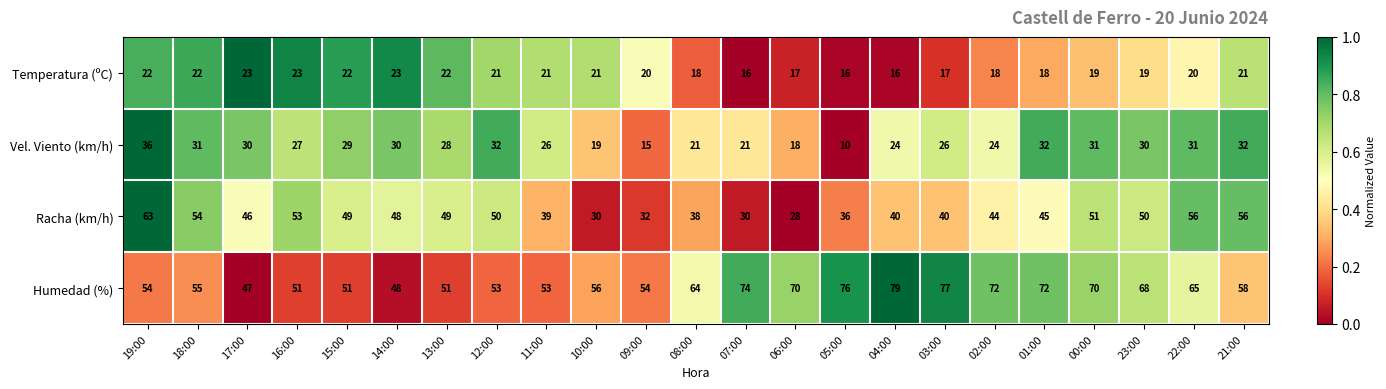

What is the maximum value shown in the chart?

79